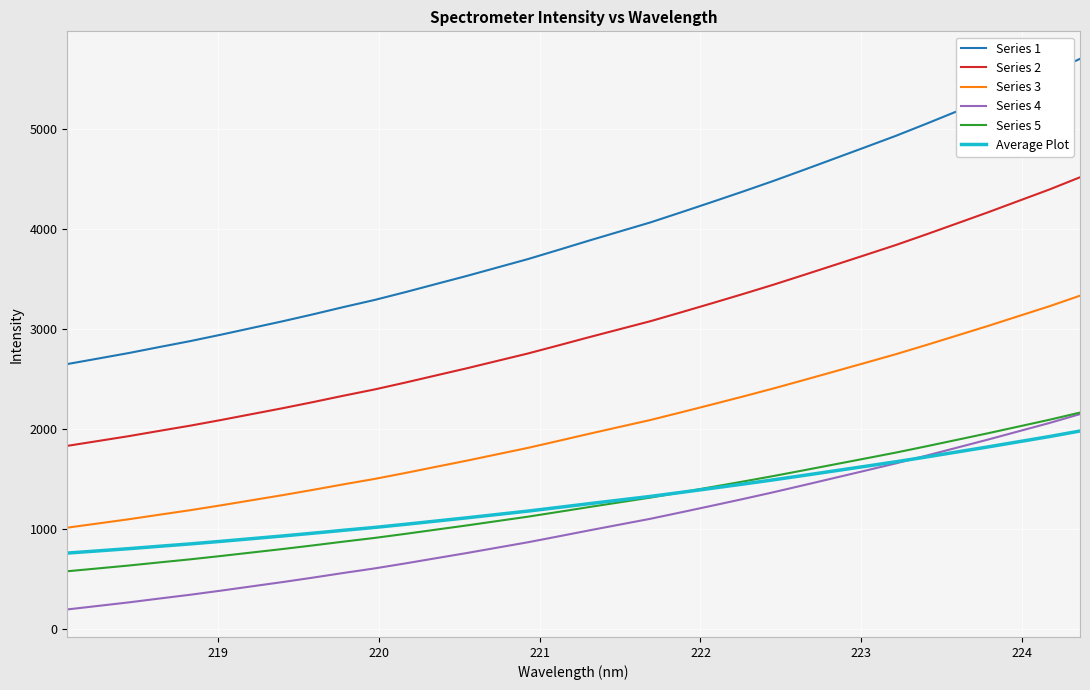

Which series has the widest spread of values?

Series 1